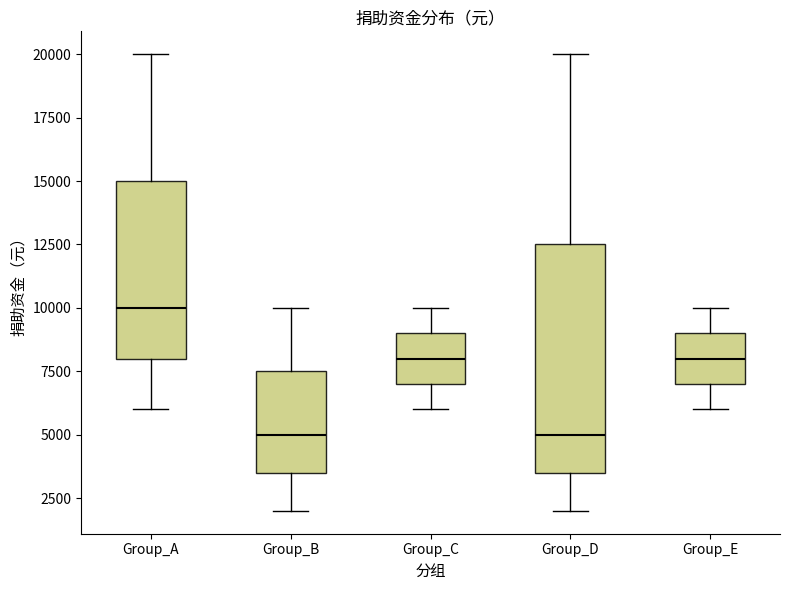

Reading left to right, read every box against the y-axis: the position of its median line, the range the box covers, and the ends of its whiskers. The values are not printed on the chart, so give them approximately, as read against the axis.

Group_A: median 10000, box 8000 to 15000, whiskers 6000 to 20000
Group_B: median 5000, box 3500 to 7500, whiskers 2000 to 10000
Group_C: median 8000, box 7000 to 9000, whiskers 6000 to 10000
Group_D: median 5000, box 3500 to 12500, whiskers 2000 to 20000
Group_E: median 8000, box 7000 to 9000, whiskers 6000 to 10000